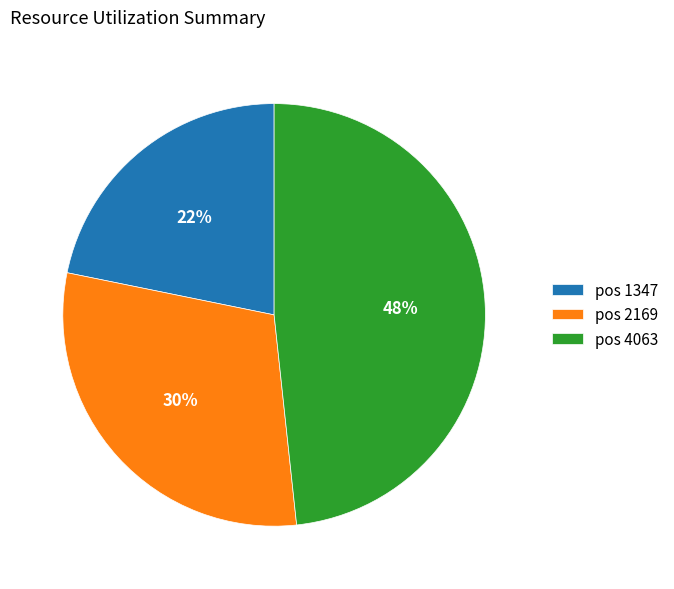

To the nearest percent, what is the average slice percentage?

33%